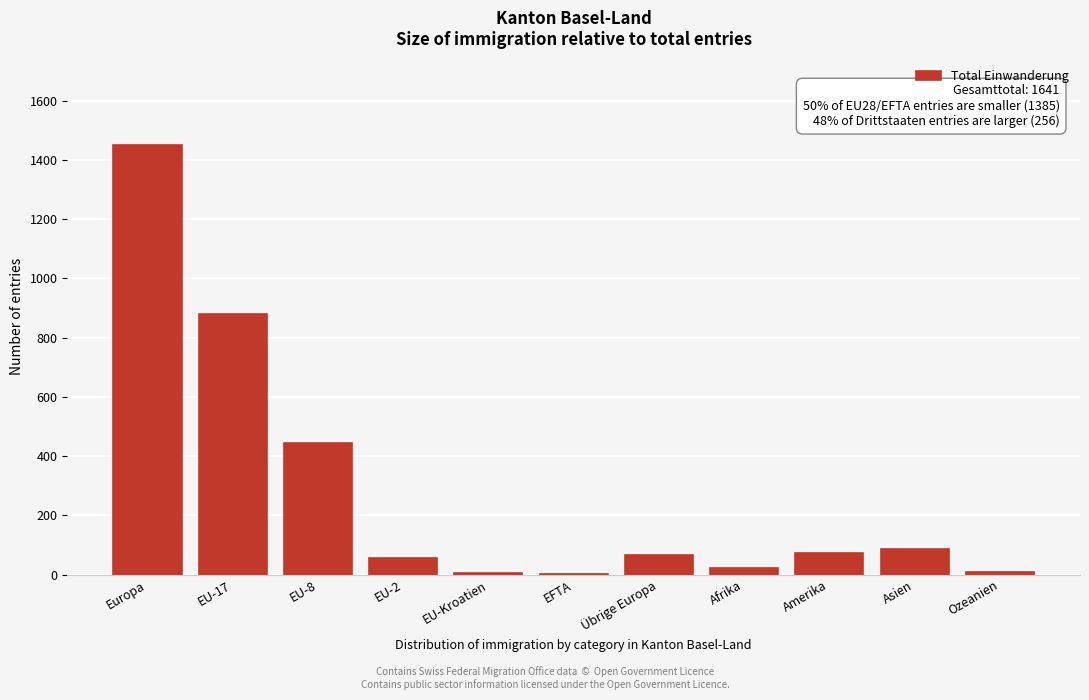

What is the ratio of the value at Europa to the value at EU-8?

3.3